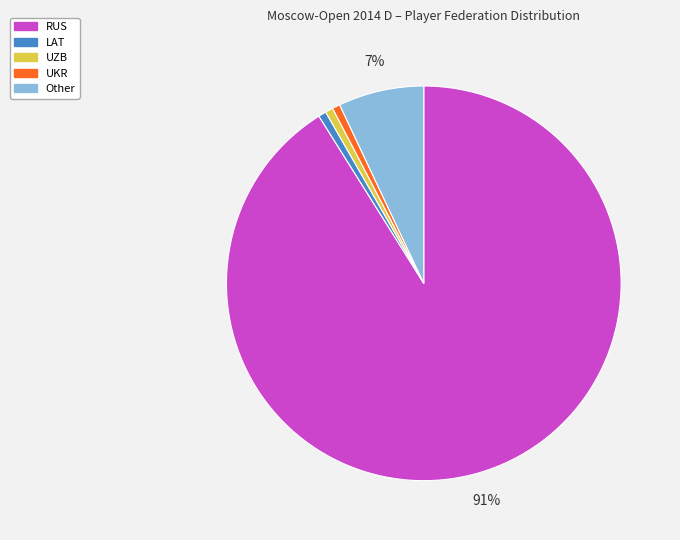

Which category has the biggest portion of the pie?

RUS